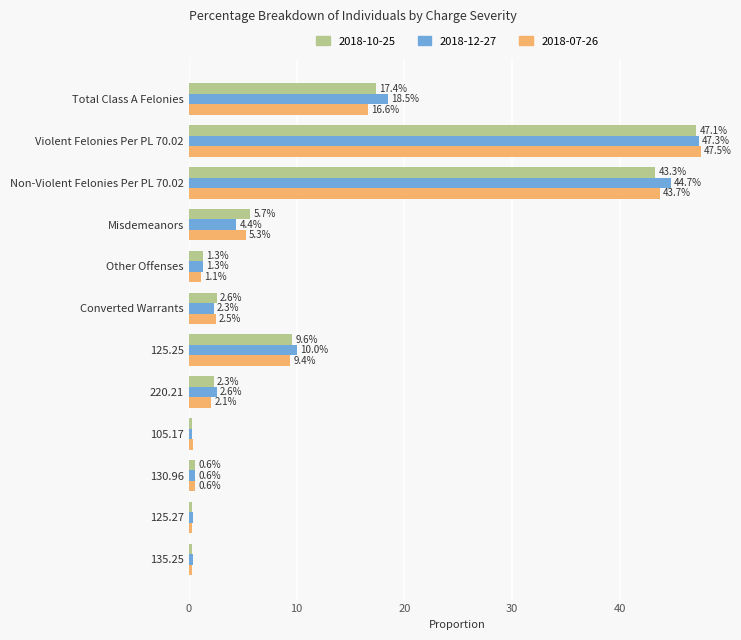

Rank the series by their average value, from lowest to highest.

2018-07-26, 2018-10-25, 2018-12-27